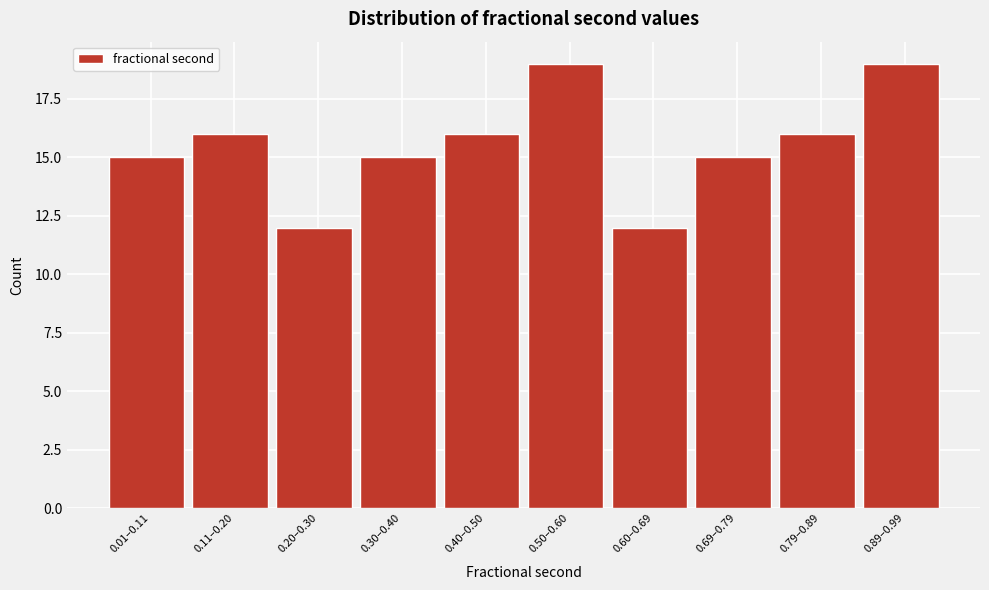

Reading right to left, extract all data points from this chart.

19	16	15	12	19	16	15	12	16	15